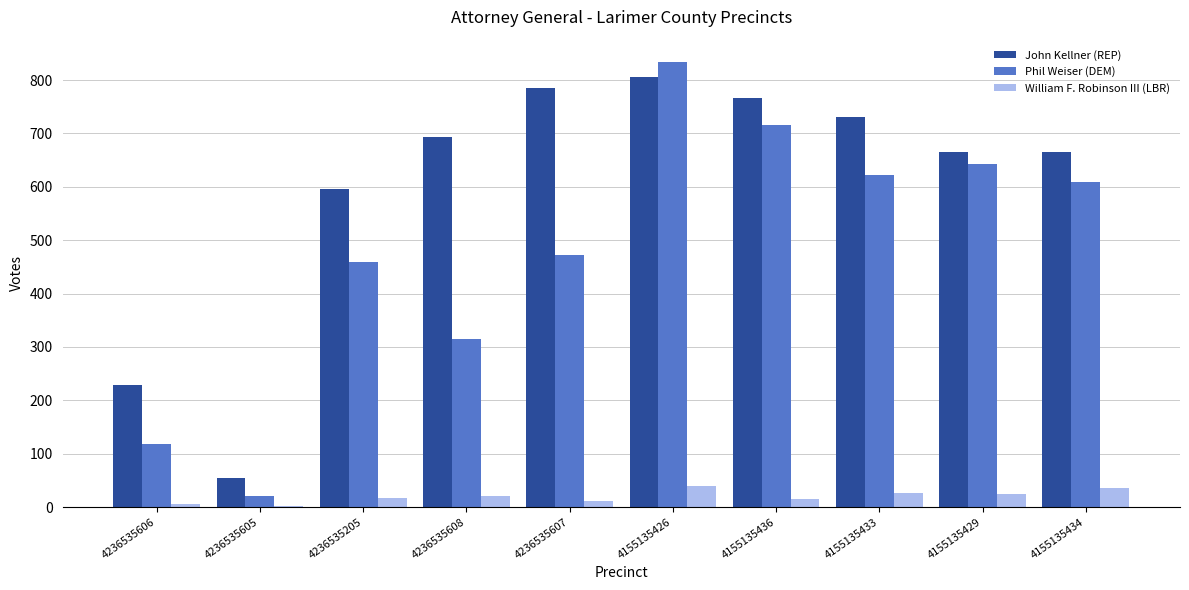

What is the sum of all Phil Weiser (DEM) values?

4808